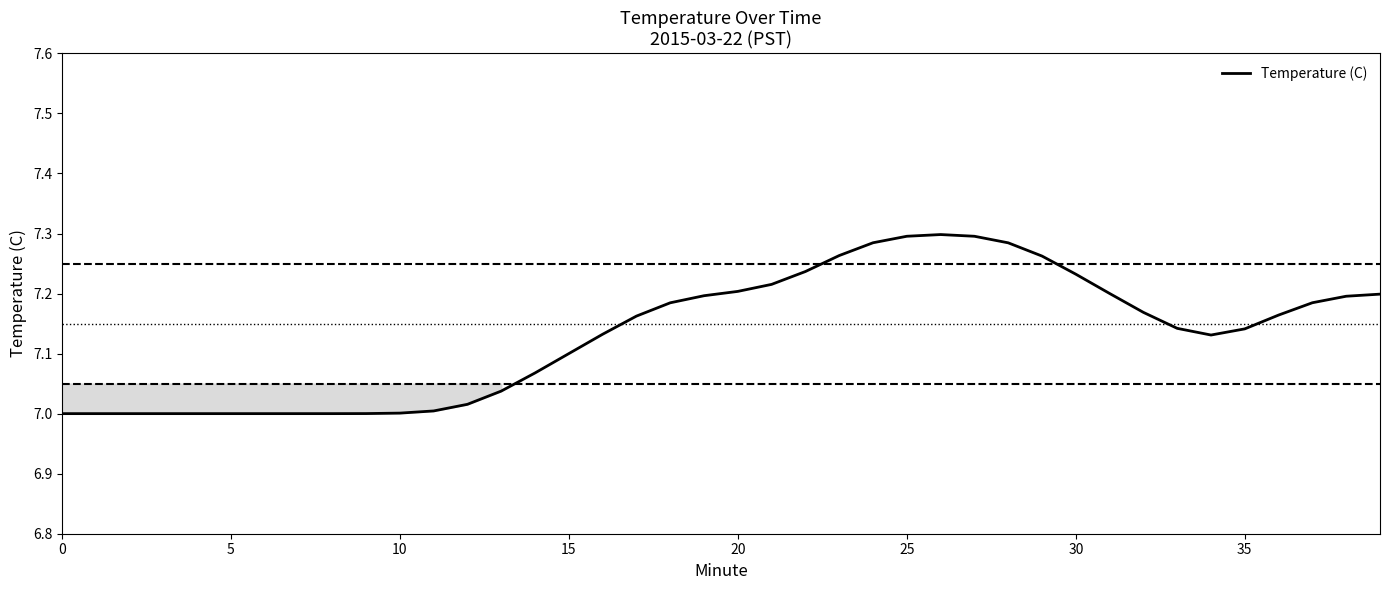

What is the difference between the maximum and minimum values?

0.3